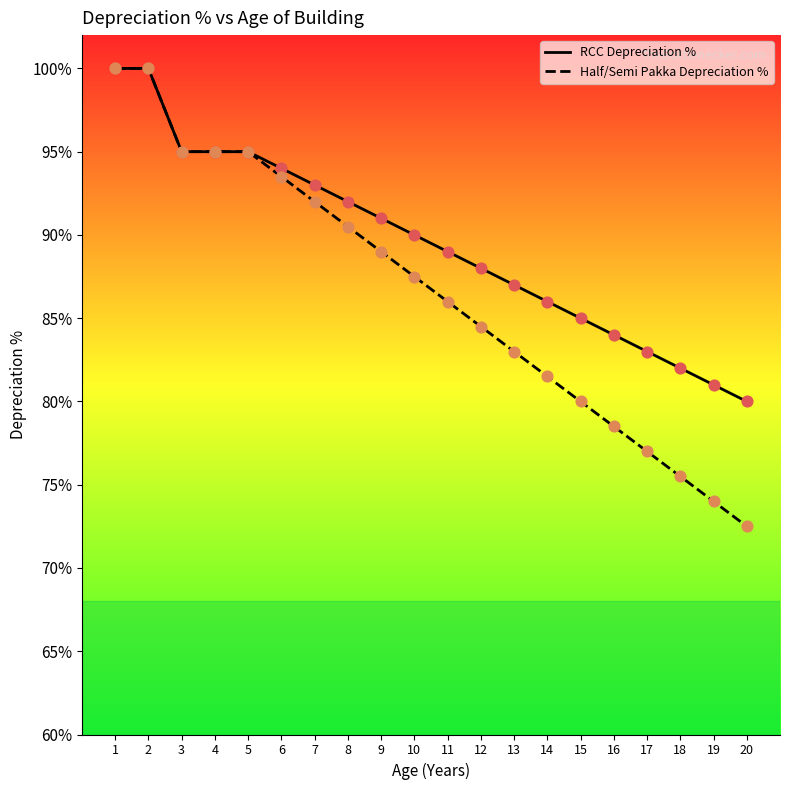

Which series contains the highest Y value?

RCC Depreciation %